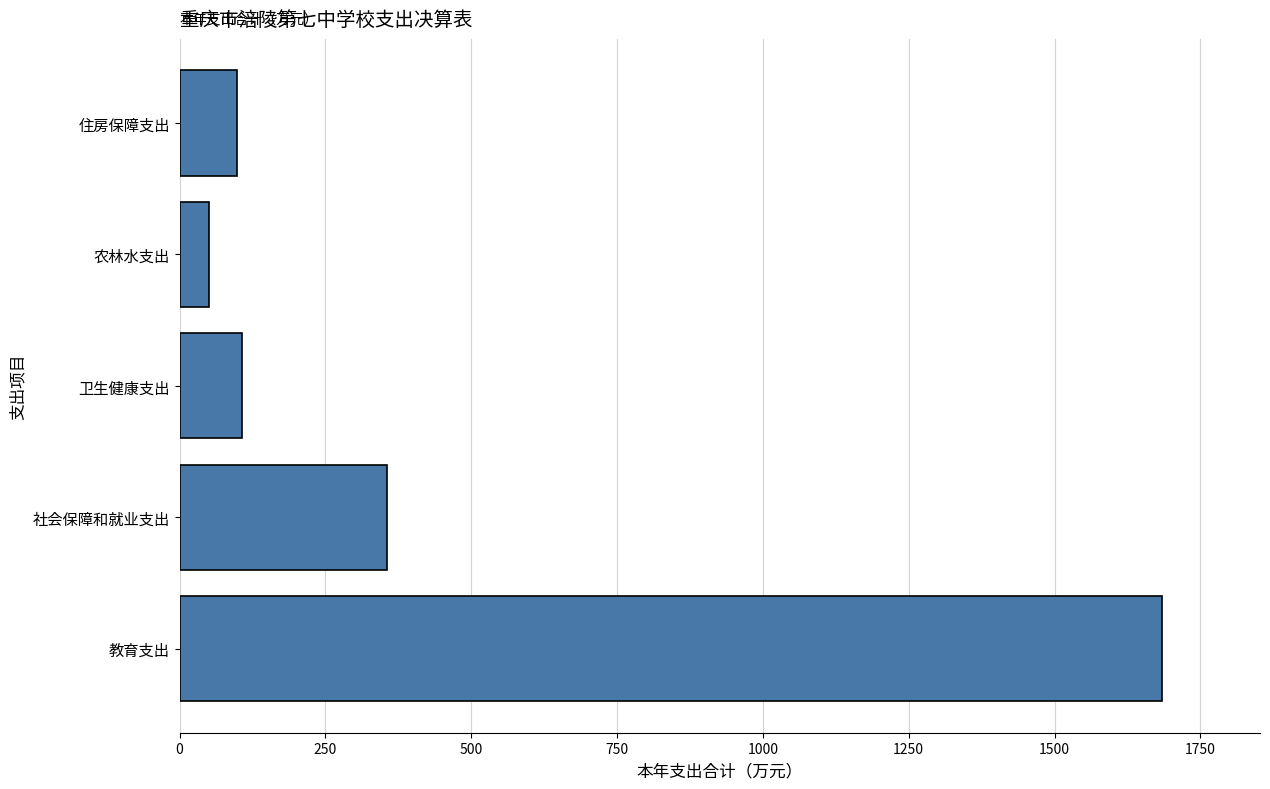

Which has a higher value, 社会保障和就业支出 or 卫生健康支出?

社会保障和就业支出